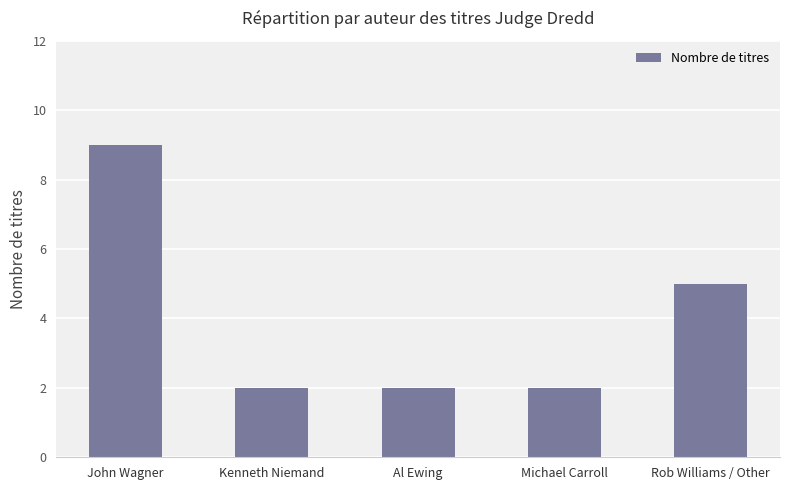

Which category has the highest value across all series?

John Wagner